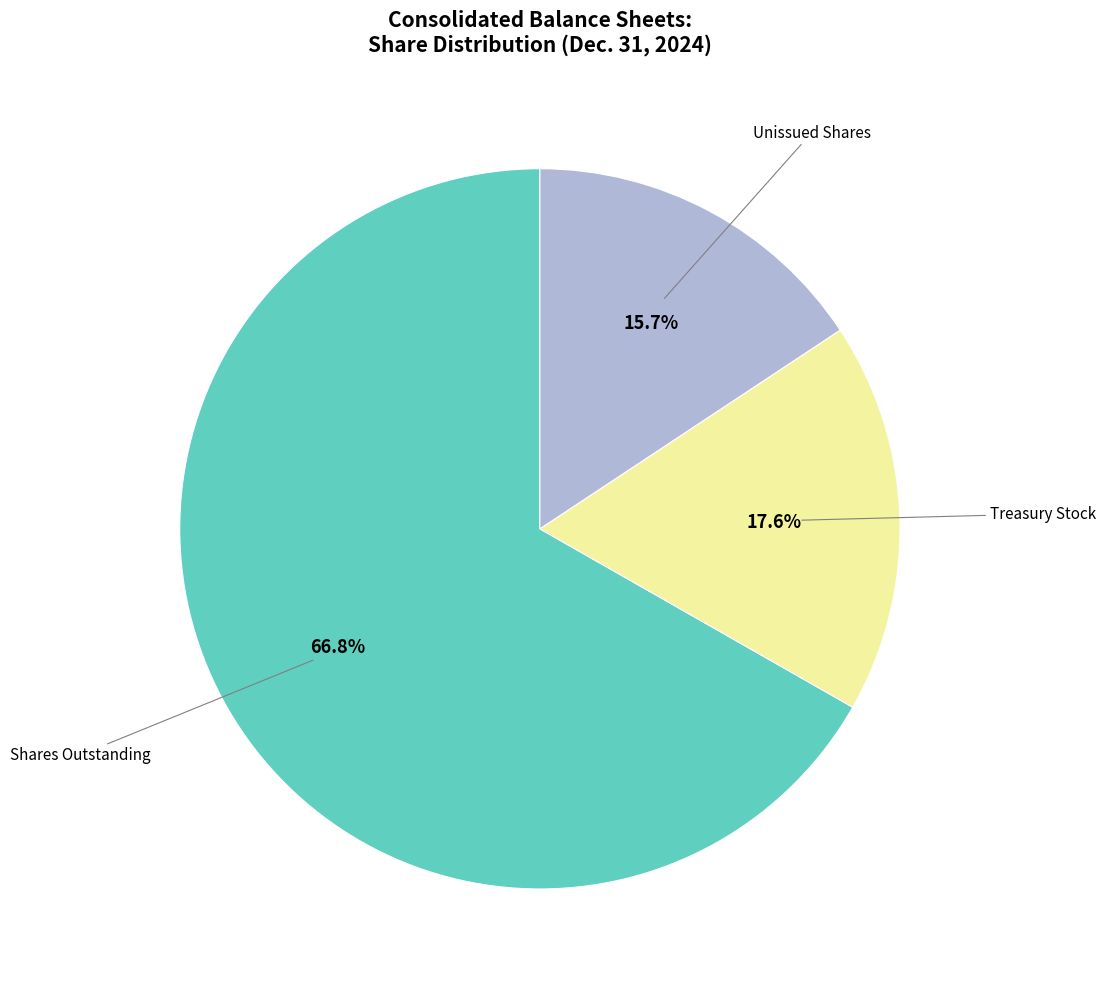

Is there any slice that represents more than half of the pie?

Yes